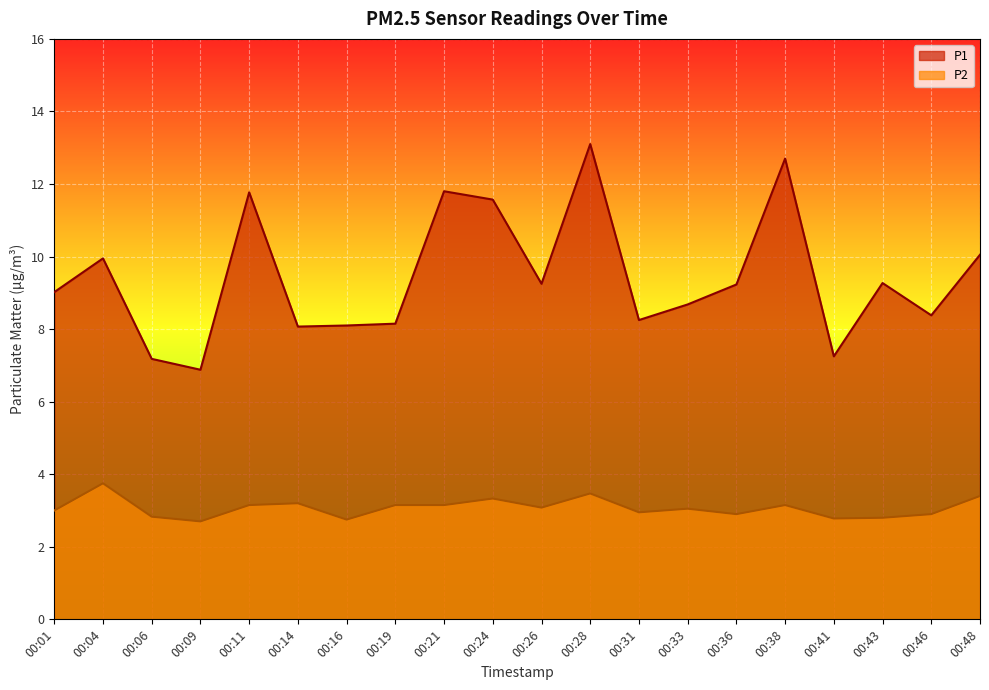

List the labels in order of P1 value, largest first.

00:28, 00:38, 00:21, 00:11, 00:24, 00:48, 00:04, 00:43, 00:26, 00:36, 00:01, 00:33, 00:46, 00:31, 00:19, 00:16, 00:14, 00:41, 00:06, 00:09